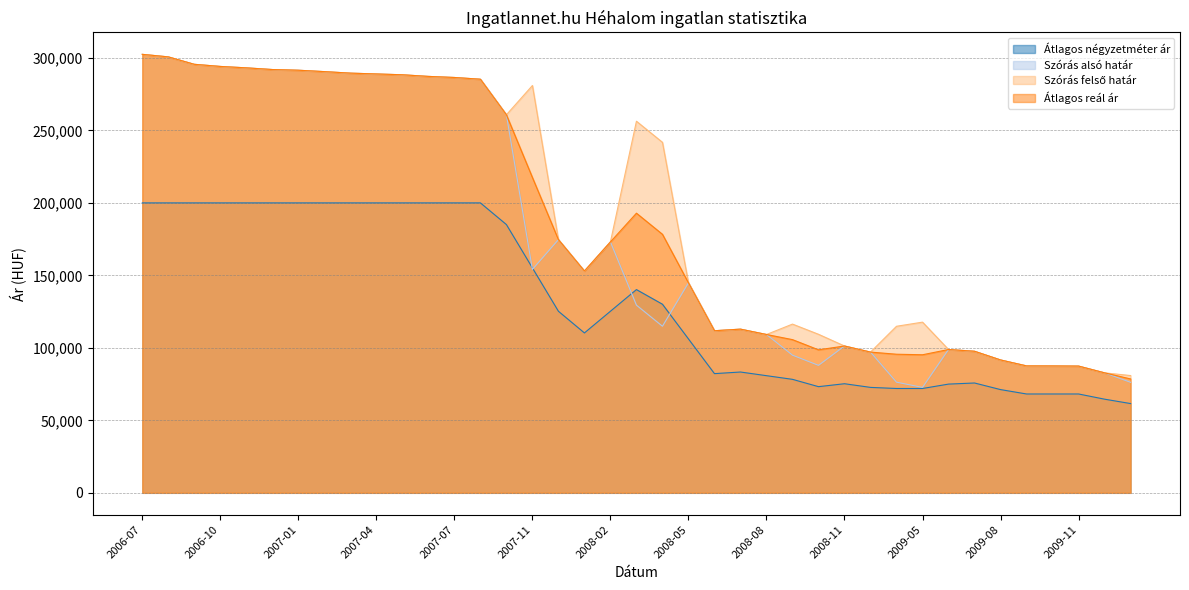

What is the total value across all series at 2009-06?

371583